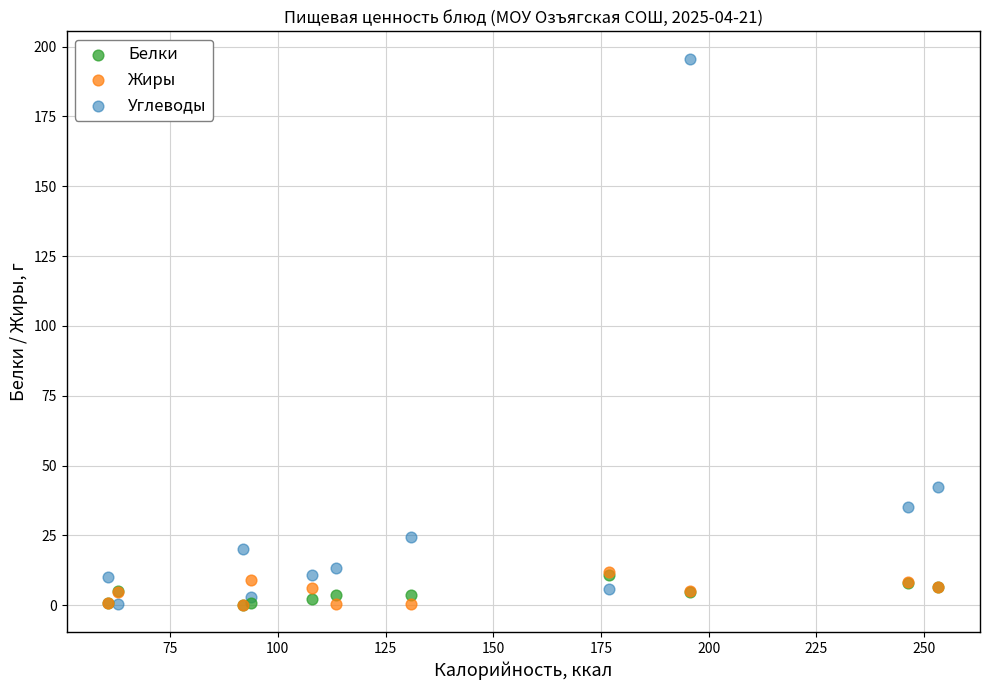

Across all series, what Y value is closest to 97?

42.4